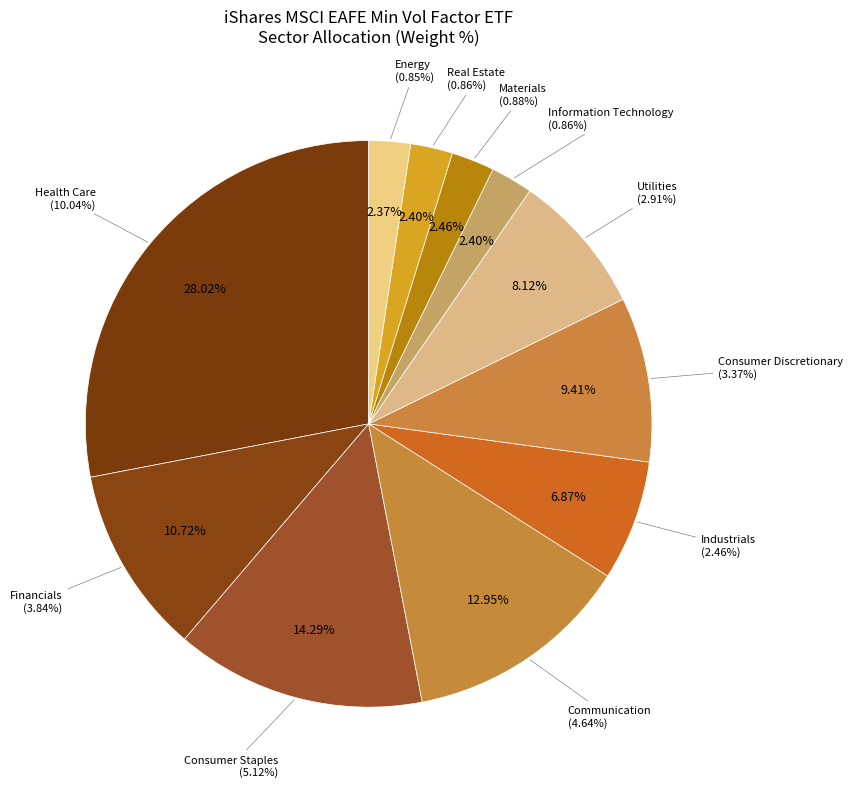

Is it true that Industrials is 24% of the pie?

False